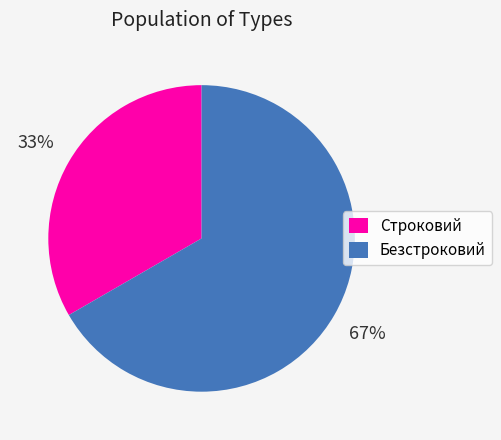

Rank the categories by value from highest to lowest.

Безстроковий, Строковий